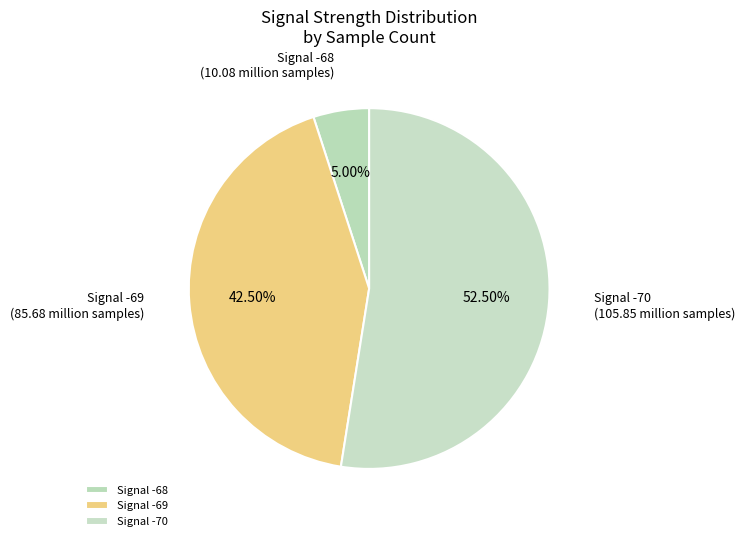

Combined, do Signal -69 and Signal -70 account for over 50%?

Yes